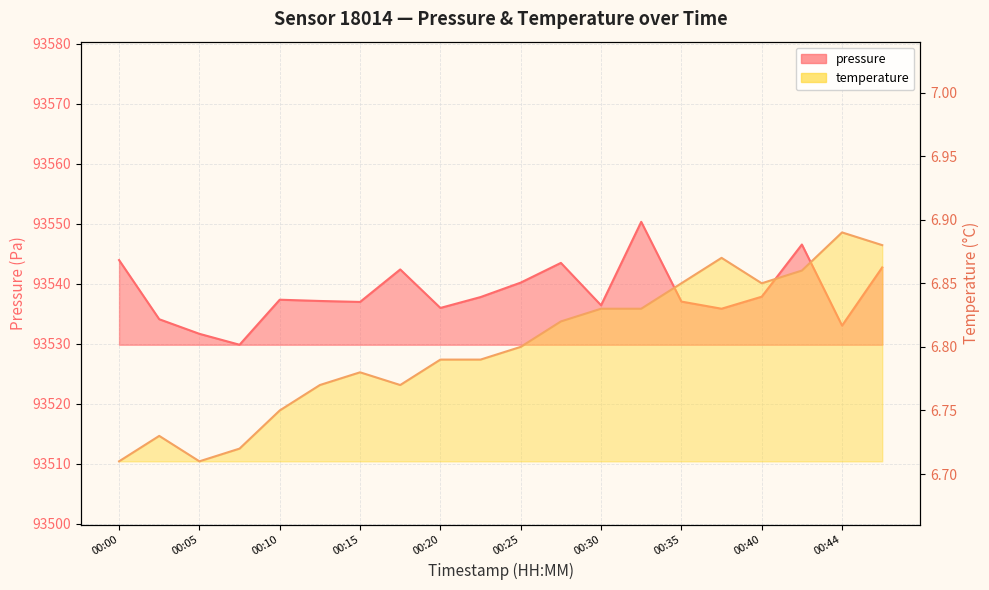

What is the value of the temperature point at the 17th from the left?

6.8